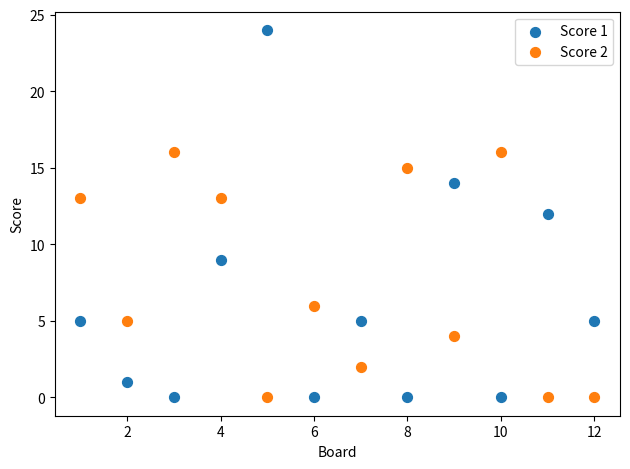

What are all the series names shown in the legend?

Score 1, Score 2